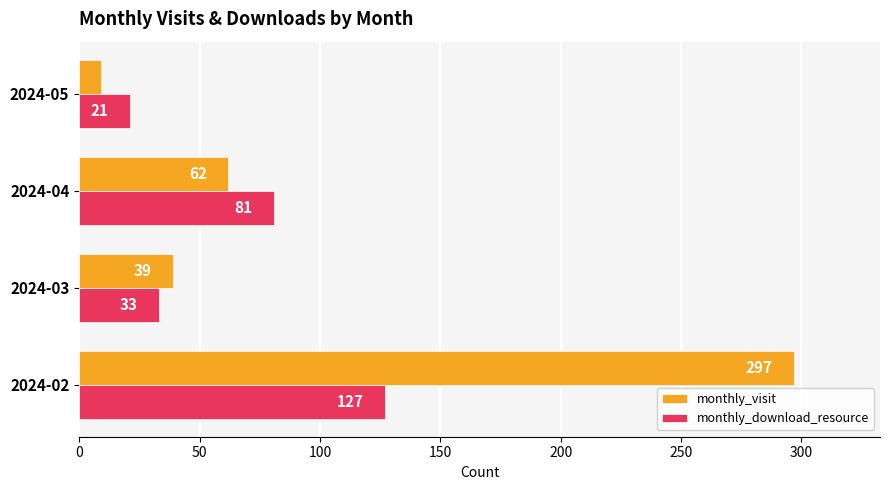

What are all the series names shown in the legend?

monthly_visit, monthly_download_resource